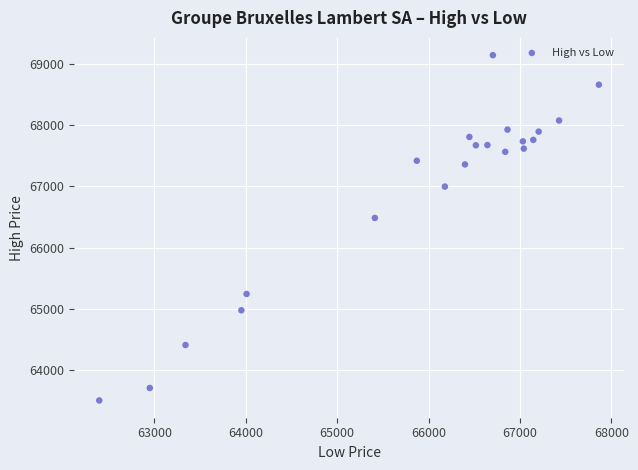

What Y value in the scatter plot is closest to 66322?

66483